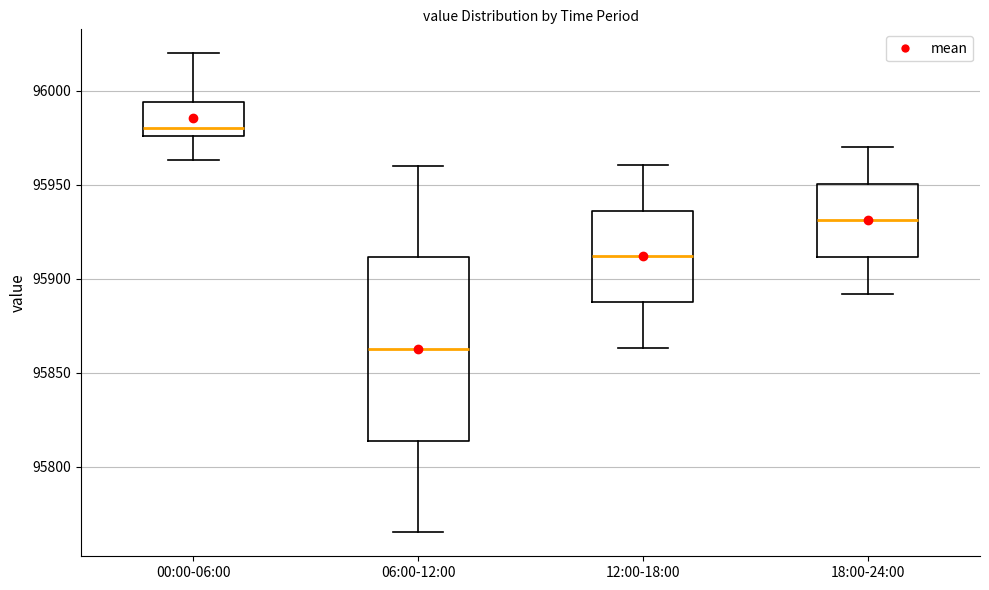

Reading left to right, transcribe this box plot: for each box, give where its median line is, the range the box spans, and where its two whiskers end, as read against the y-axis. The values are not printed on the chart, so give them approximately, as read against the axis.

00:00-06:00: median 95980, box 95975 to 95995, whiskers 95965 to 96020
06:00-12:00: median 95865, box 95815 to 95910, whiskers 95765 to 95960
12:00-18:00: median 95910, box 95885 to 95935, whiskers 95865 to 95960
18:00-24:00: median 95930, box 95910 to 95950, whiskers 95890 to 95970